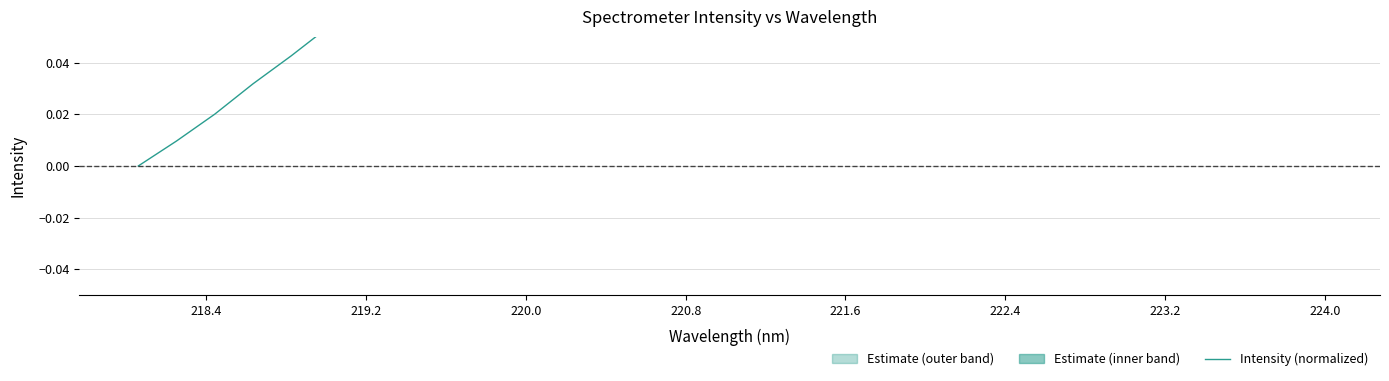

What is the difference between the maximum and minimum values?

0.5